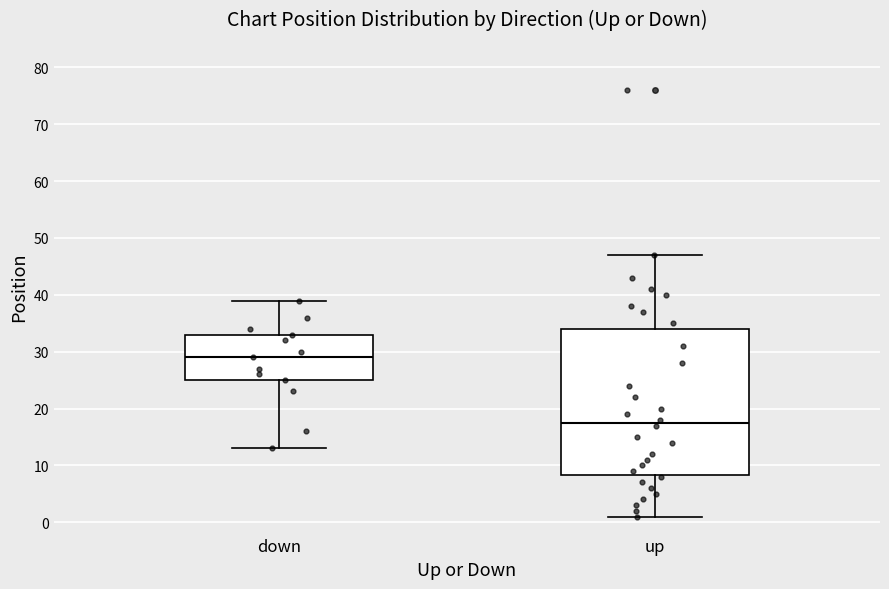

Where does the lower whisker of the box for down end on the y-axis? The values are not printed on the chart, so give them approximately, as read against the axis.

13